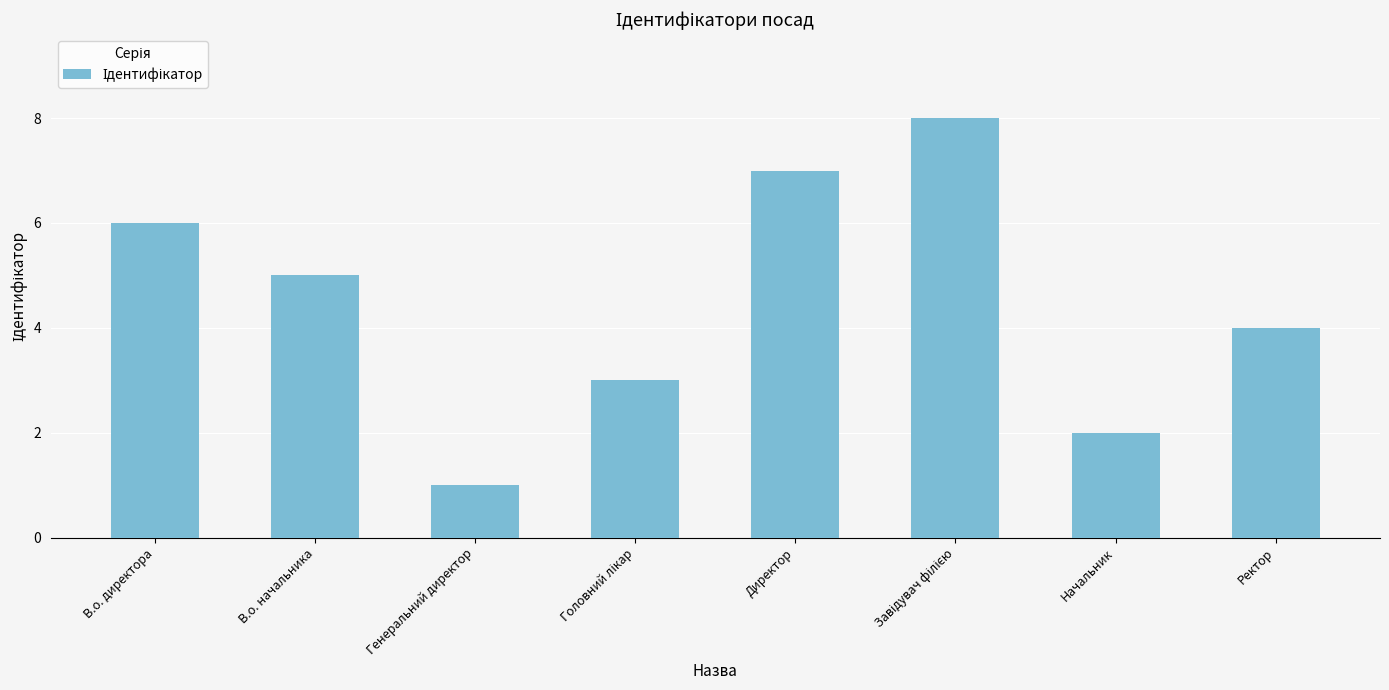

Reading left to right, what are all the values shown in this chart?

6	5	1	3	7	8	2	4